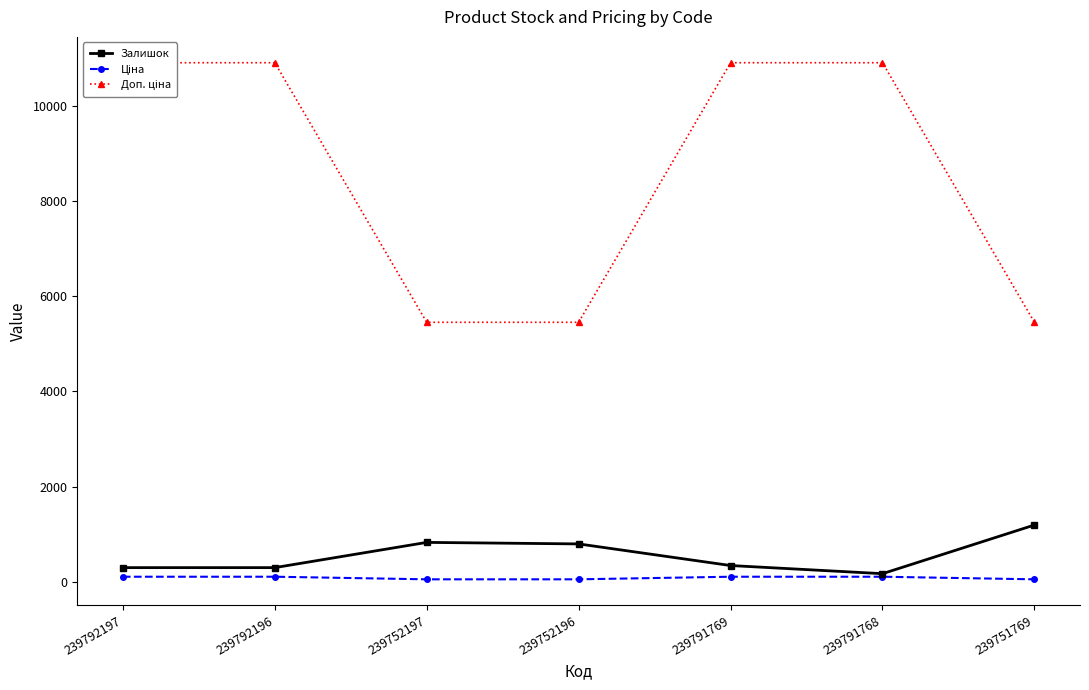

What is the average value of the Ціна series?

85.7